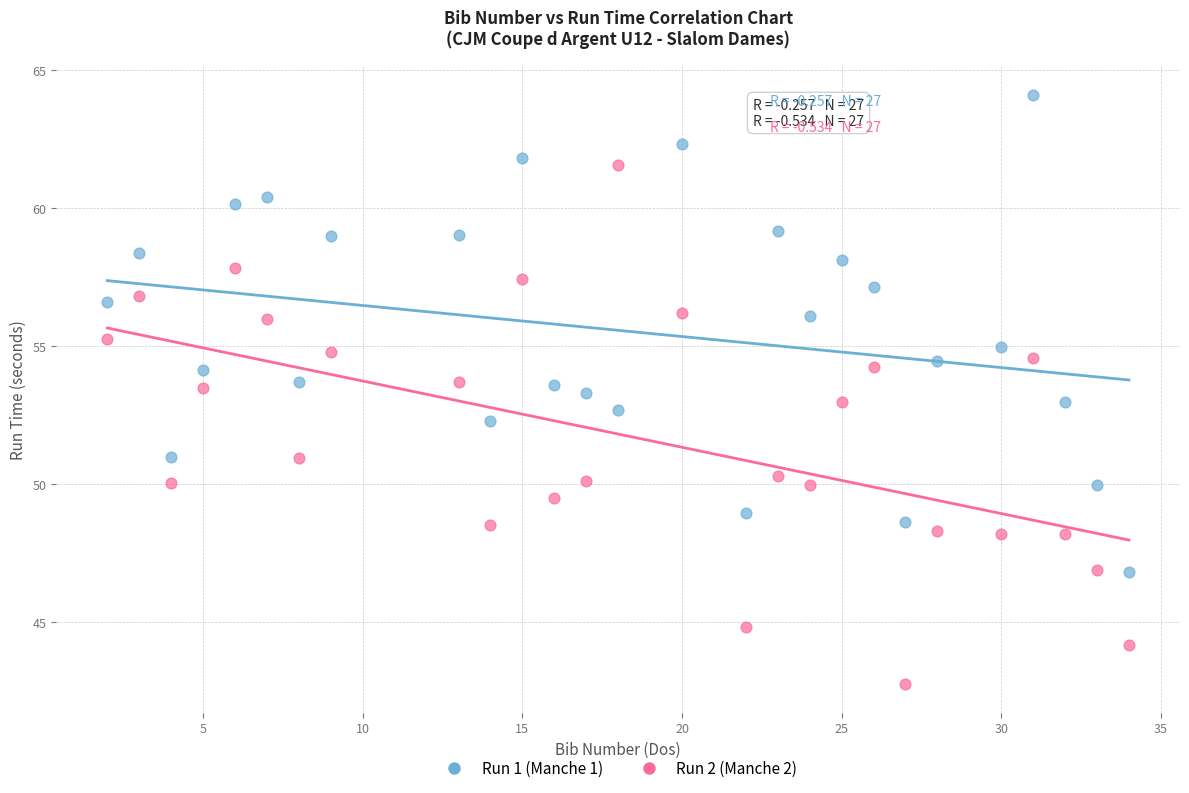

In the Run 2 (Manche 2) series, what Y value is closest to 52?

53.0